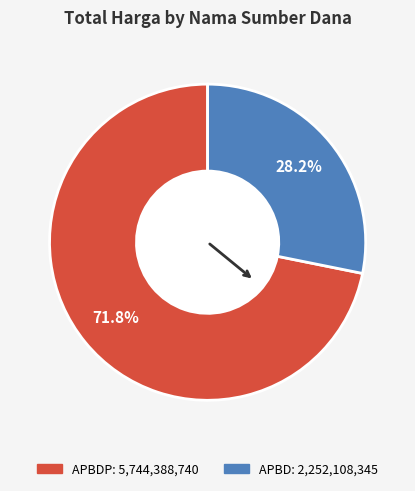

Does any single category account for the majority?

Yes